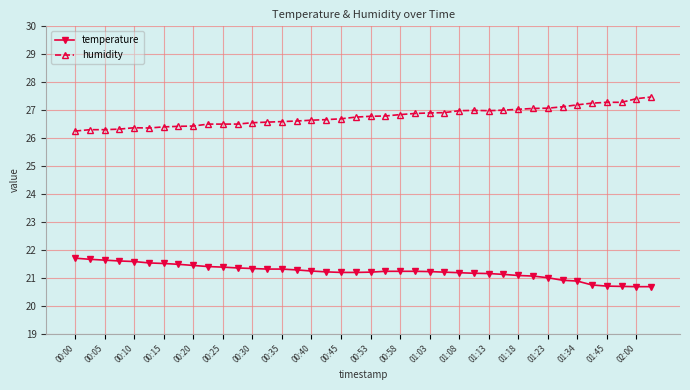

Rank the series by their maximum value, from highest to lowest.

humidity, temperature